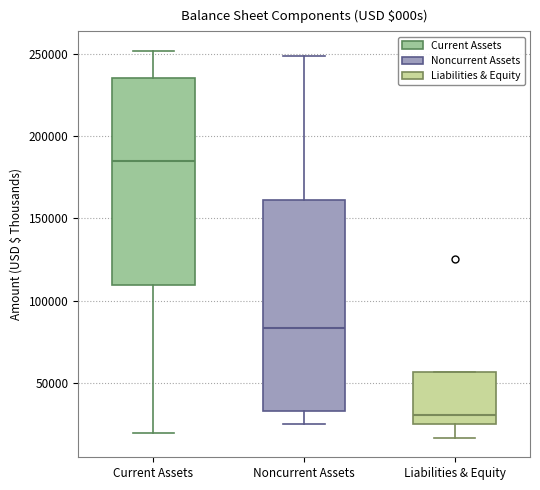

Reading left to right, transcribe this box plot: for each box, give where its median line is, the range the box spans, and where its two whiskers end, as read against the y-axis. The values are not printed on the chart, so give them approximately, as read against the axis.

Current Assets: median 185000, box 110000 to 235000, whiskers 20000 to 250000
Noncurrent Assets: median 85000, box 35000 to 160000, whiskers 25000 to 250000
Liabilities & Equity: median 30000, box 25000 to 55000, whiskers 15000 to 55000